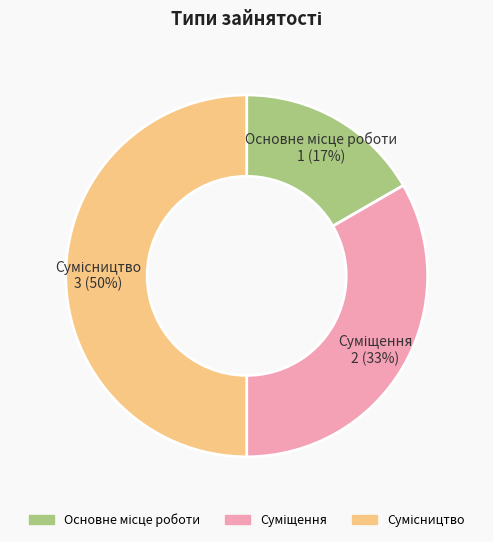

To the nearest percent, what is the difference between the largest and smallest slice percentages?

33%